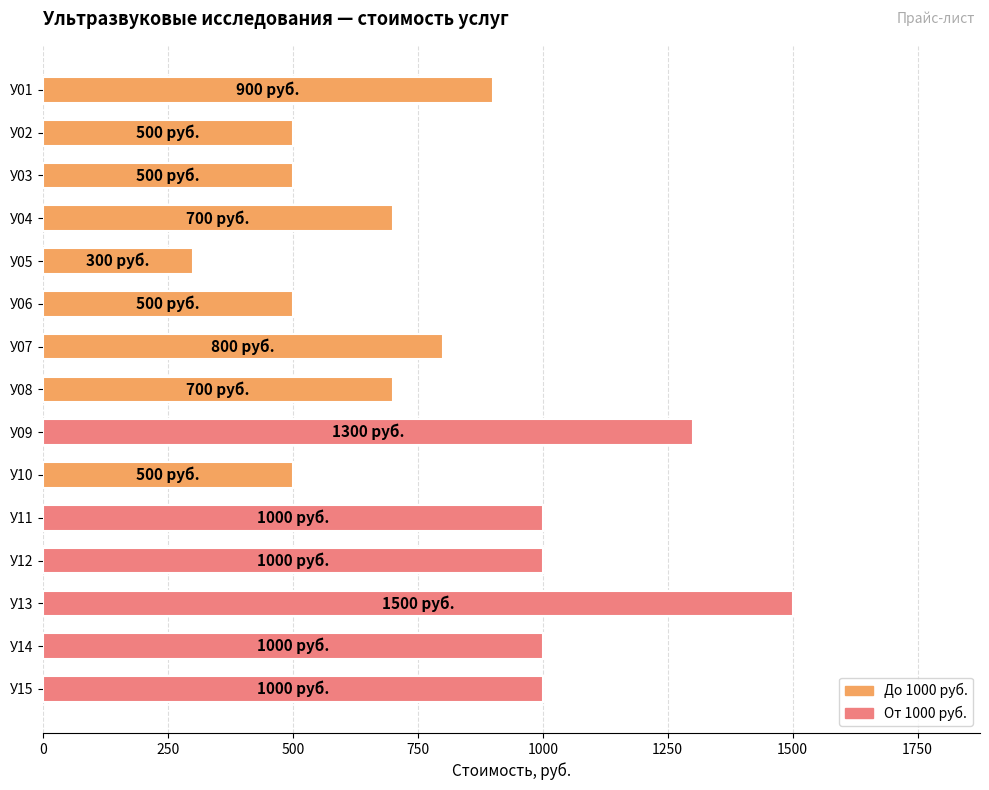

Read the value at У07, to the nearest 10.

800